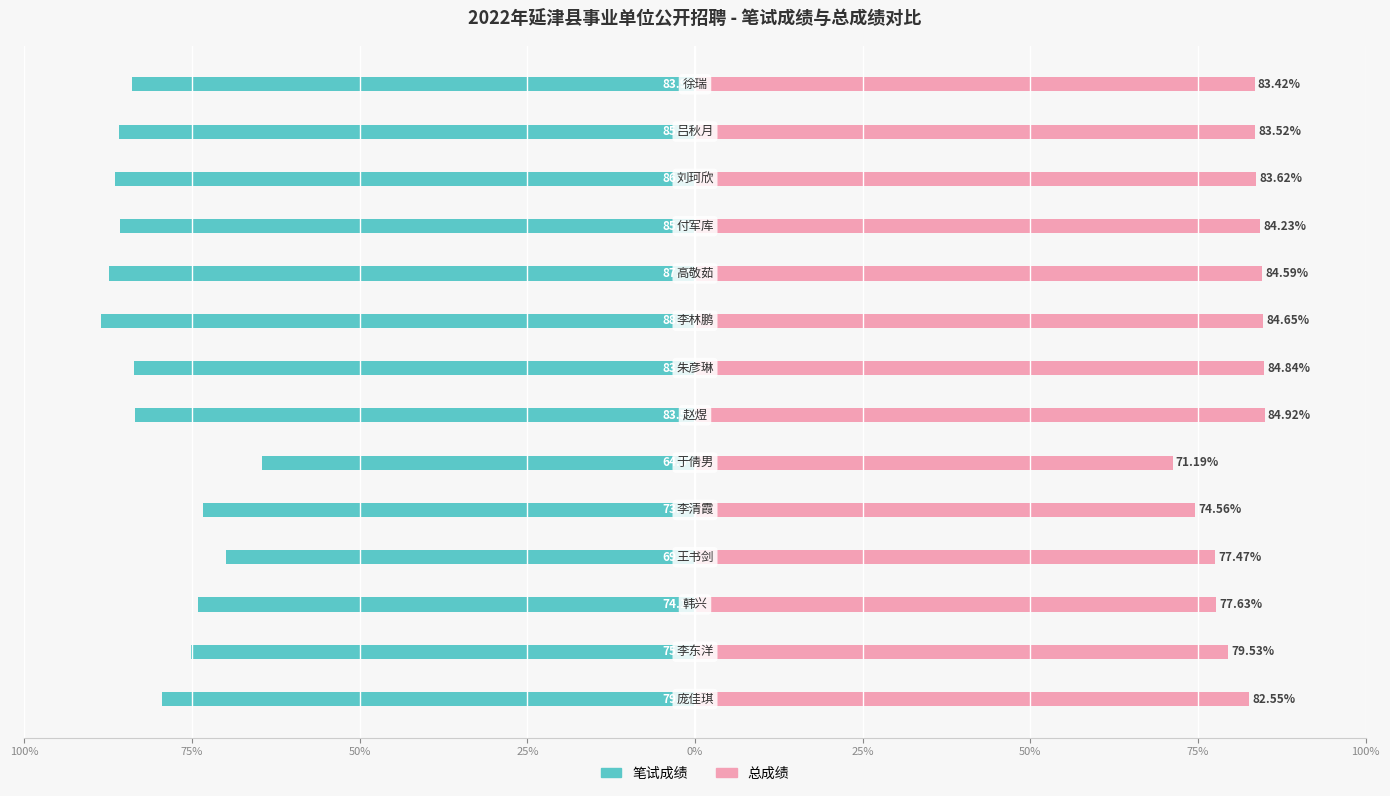

What is the minimum value for 笔试成绩?

-88.6